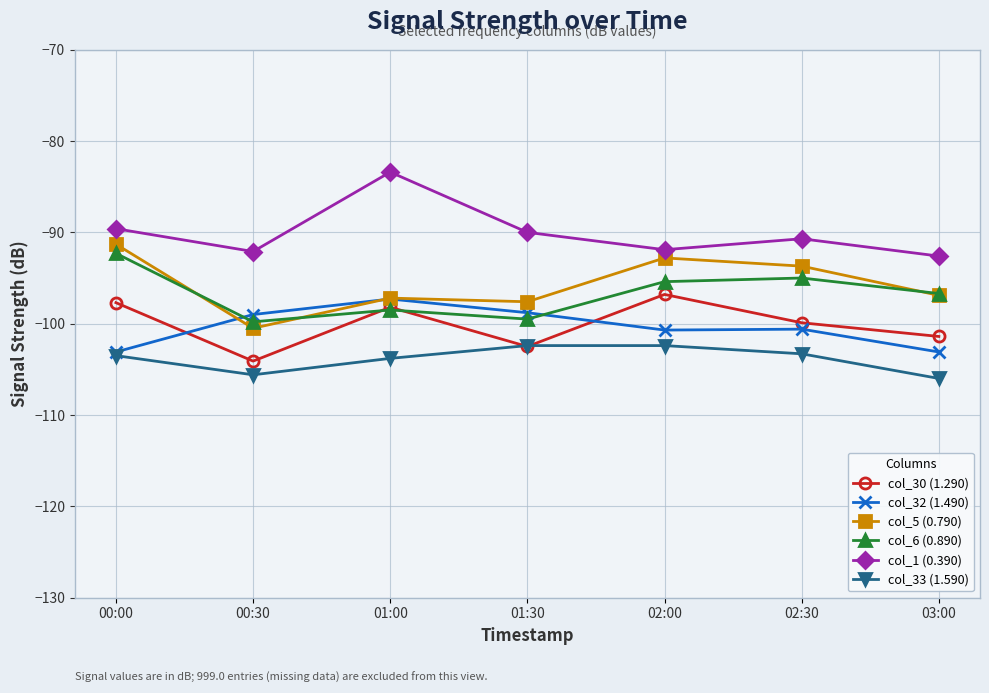

What is the minimum value for col_33 (1.590)?

-106.0